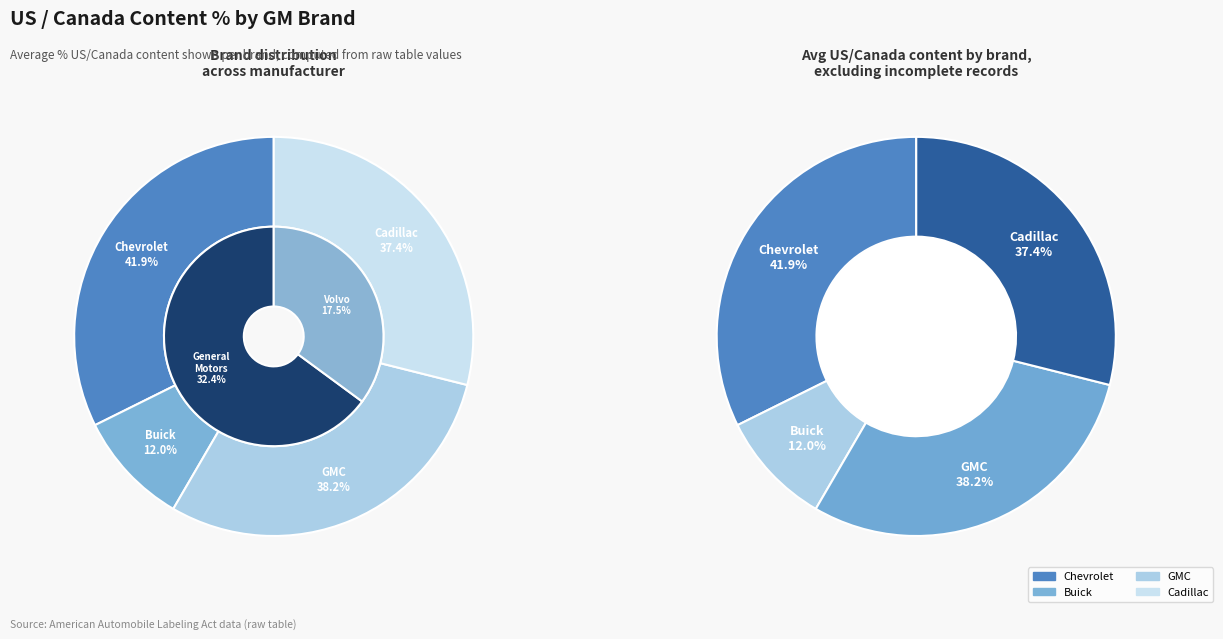

Count the number of slices in the pie.

4